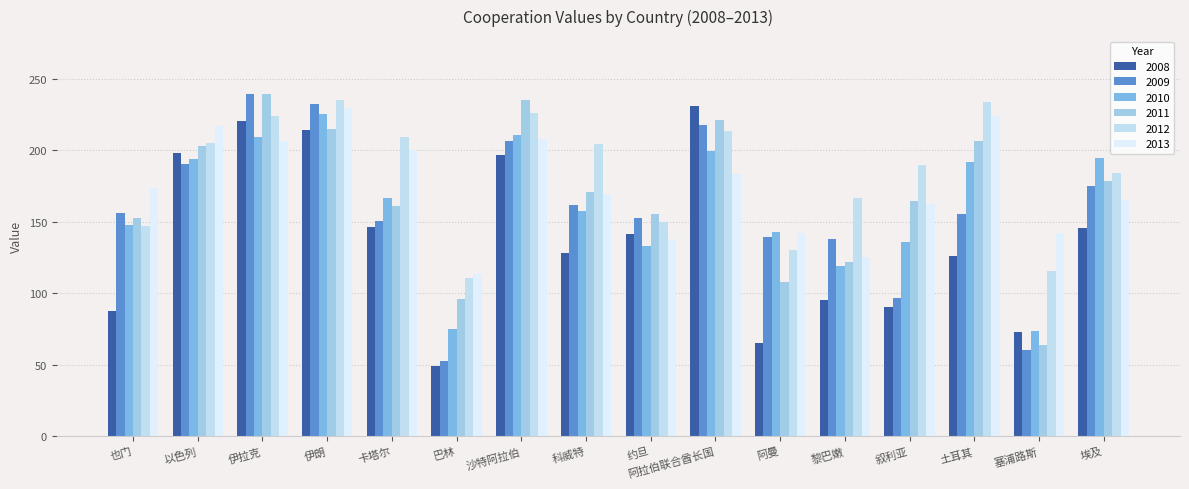

At which label is 2011 closest to 151?

也门